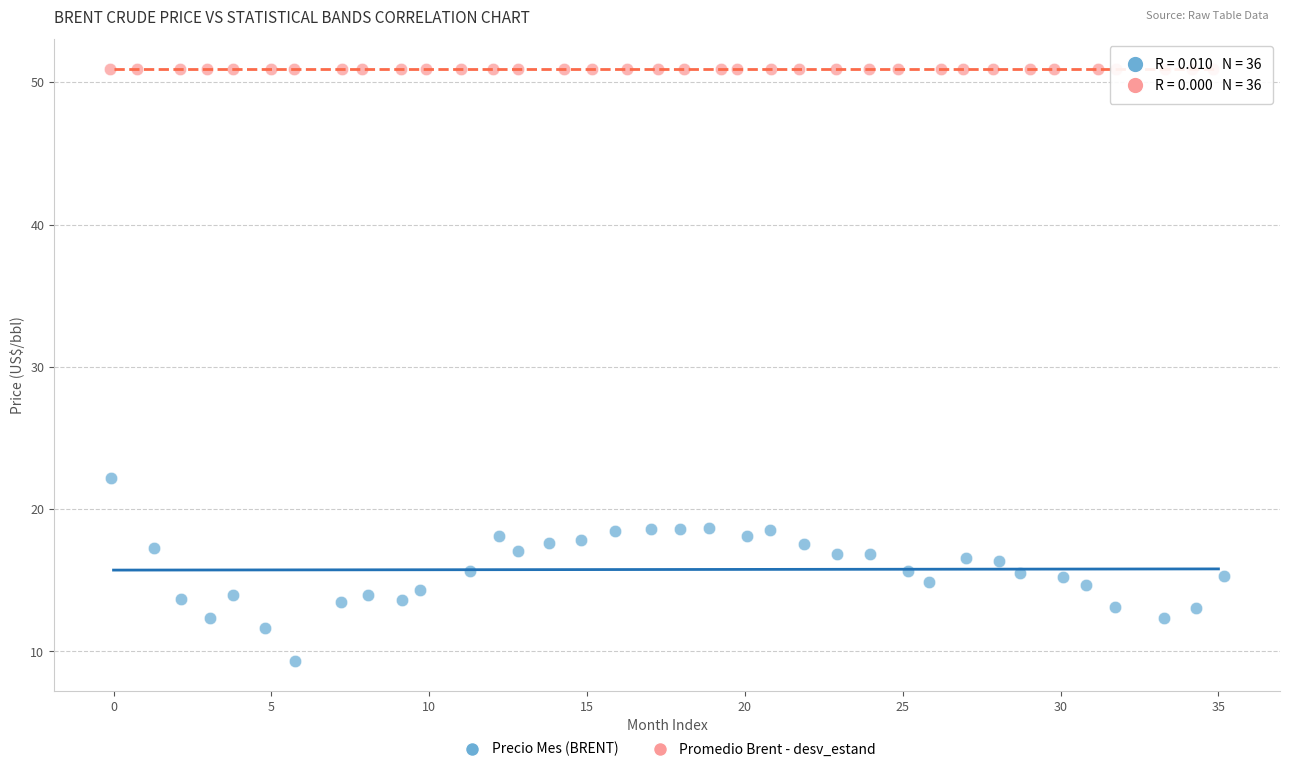

Which series contains the highest Y value?

Promedio Brent - desv_estand